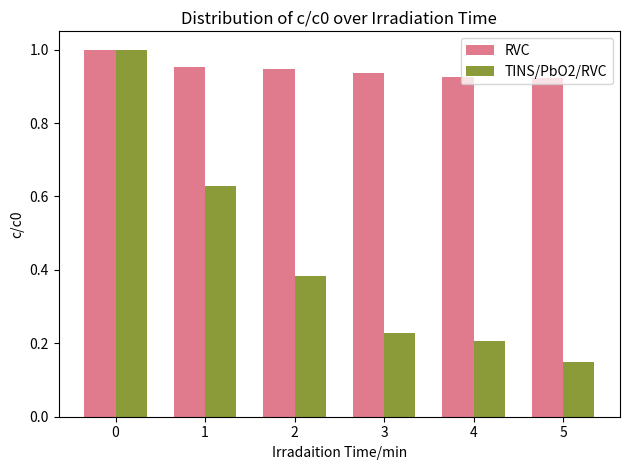

Between 2 and 3, which series saw the biggest shift?

TINS/PbO2/RVC